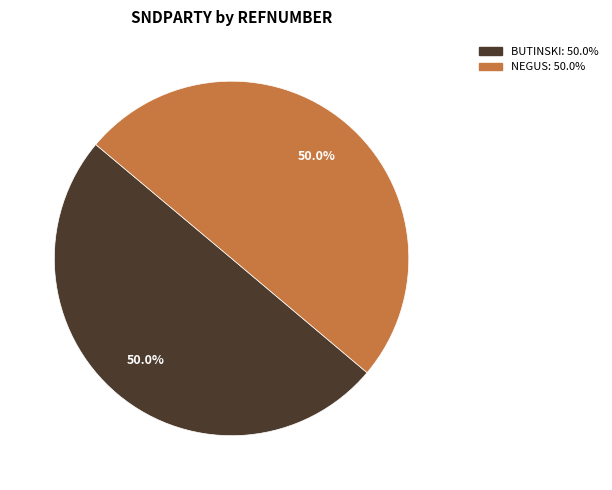

To the nearest percent, what is the average slice percentage?

50%